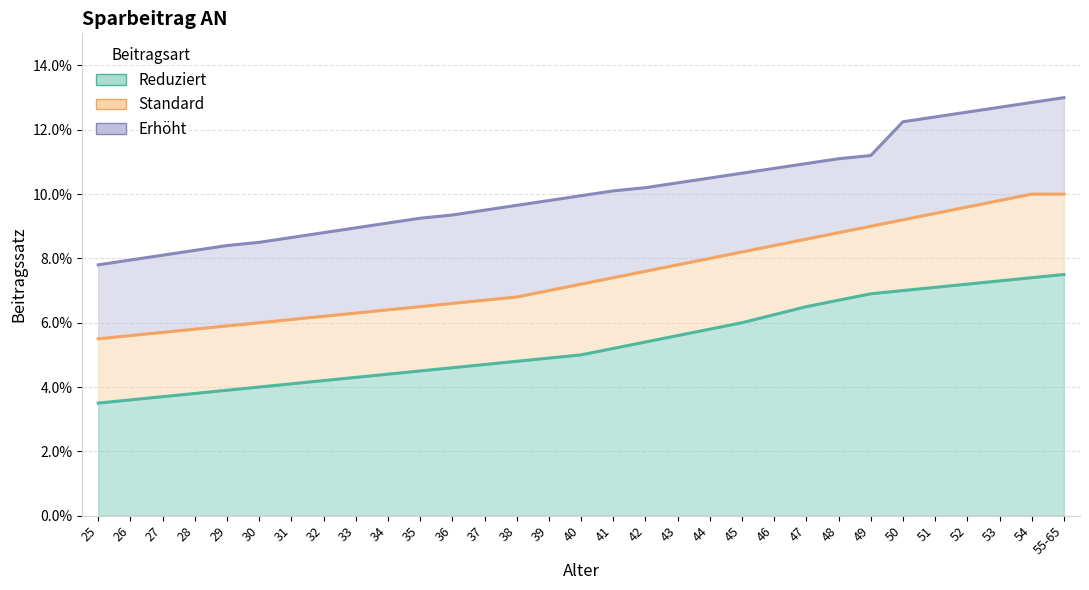

What is the label of the 18th point from the right?

38